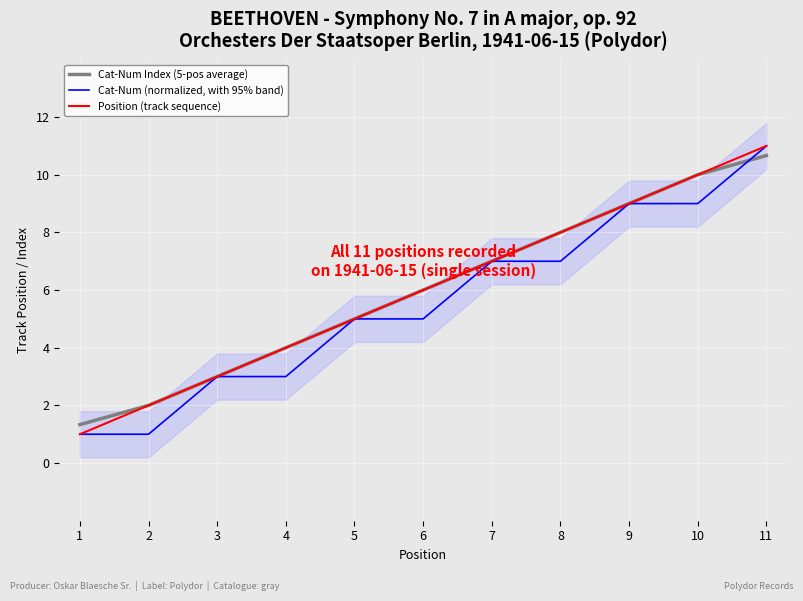

What is the highest value of the Cat-Num Index (5-pos average) series?

10.7